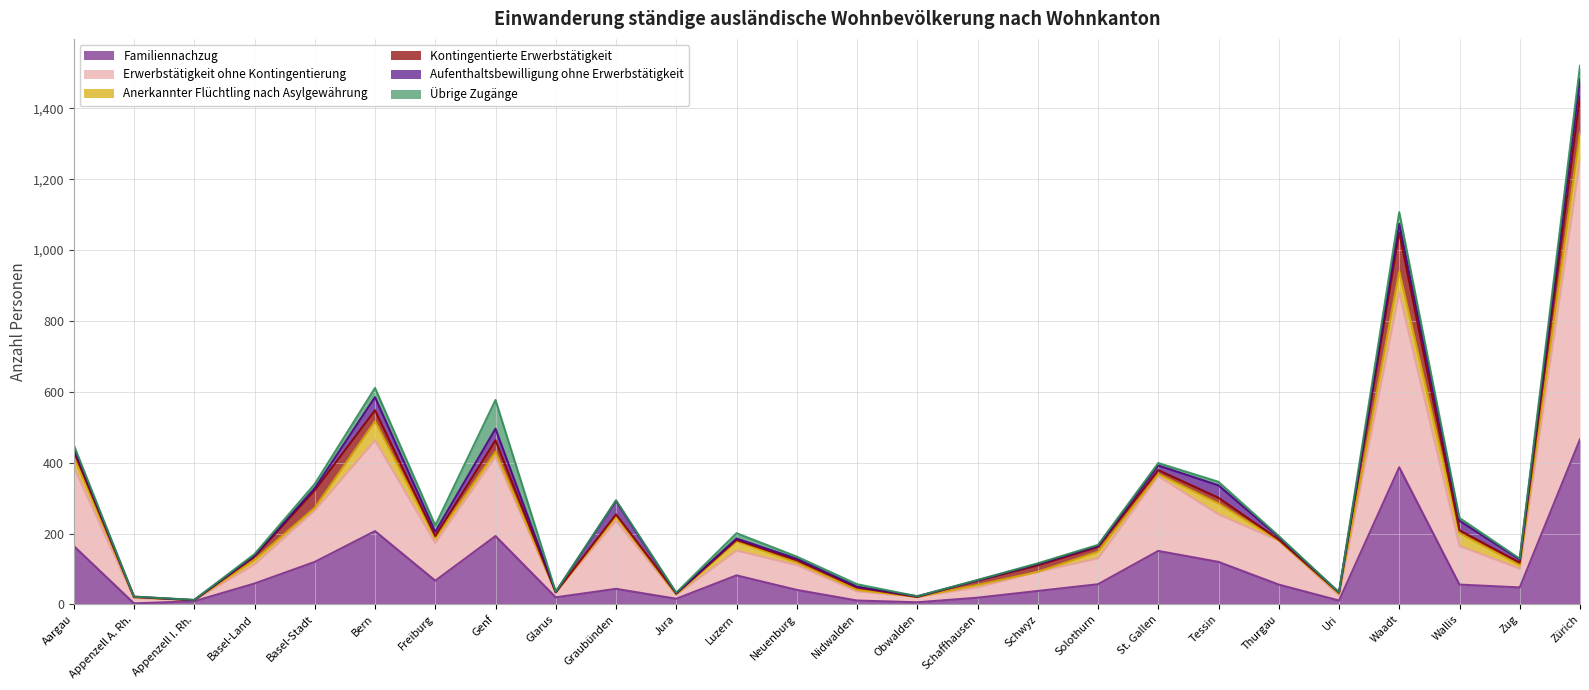

List the series in order of their peak value, lowest first.

Aufenthaltsbewilligung ohne Erwerbstätigkeit, Anerkannter Flüchtling nach Asylgewährung, Übrige Zugänge, Kontingentierte Erwerbstätigkeit, Familiennachzug, Erwerbstätigkeit ohne Kontingentierung